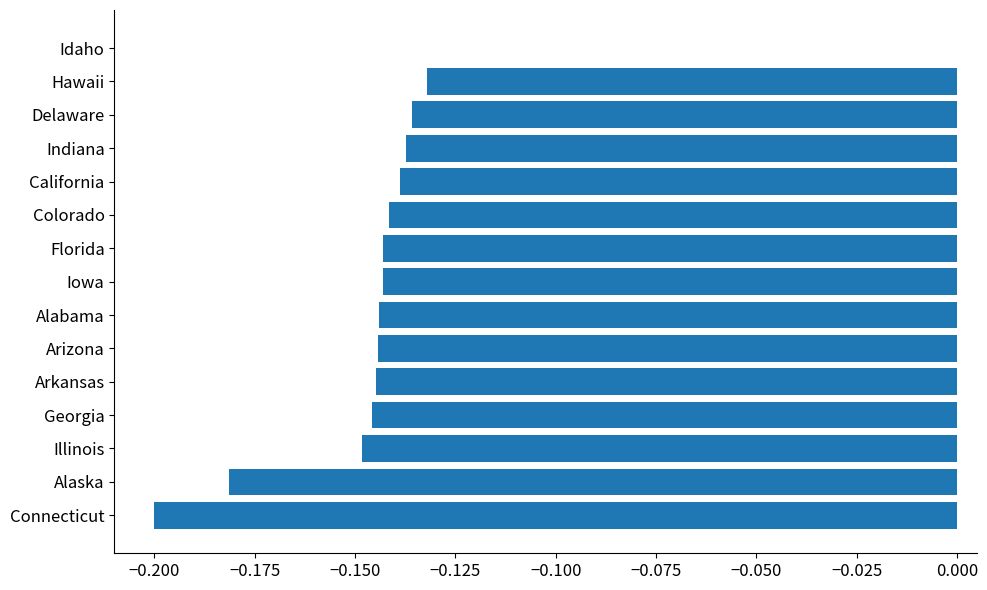

Between Illinois and Alaska, which is larger?

Illinois